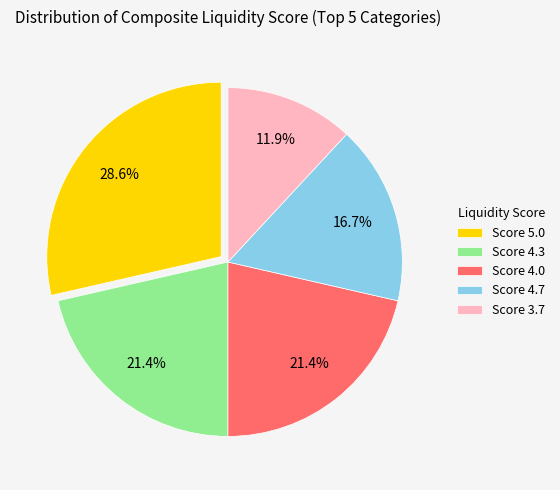

Is the sum of Score 3.7 and Score 5.0 greater than half?

No